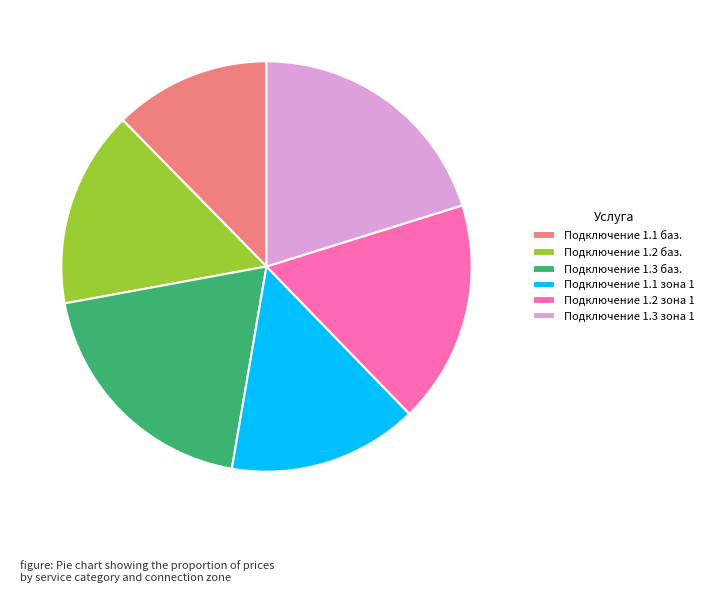

Is there a majority slice in this chart?

No